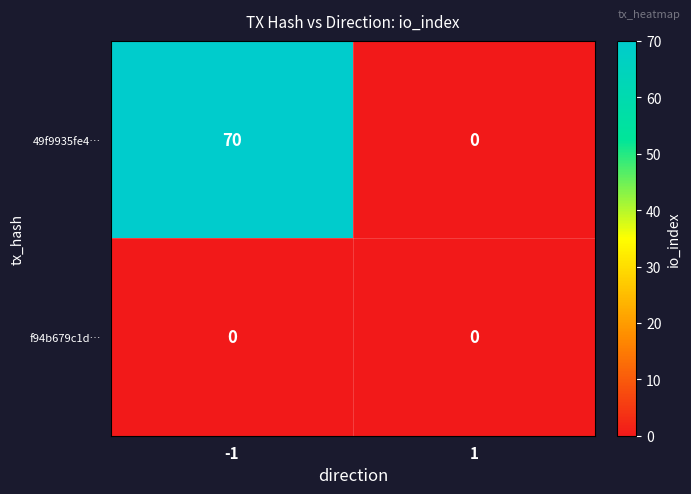

Which category has the highest value across all series?

-1